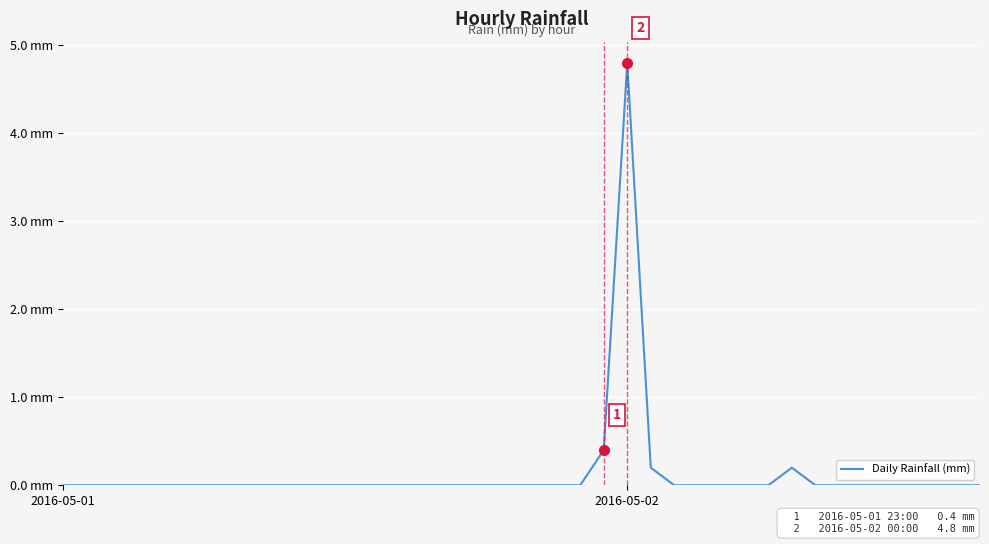

Where is the data nearest to the value 2?

23